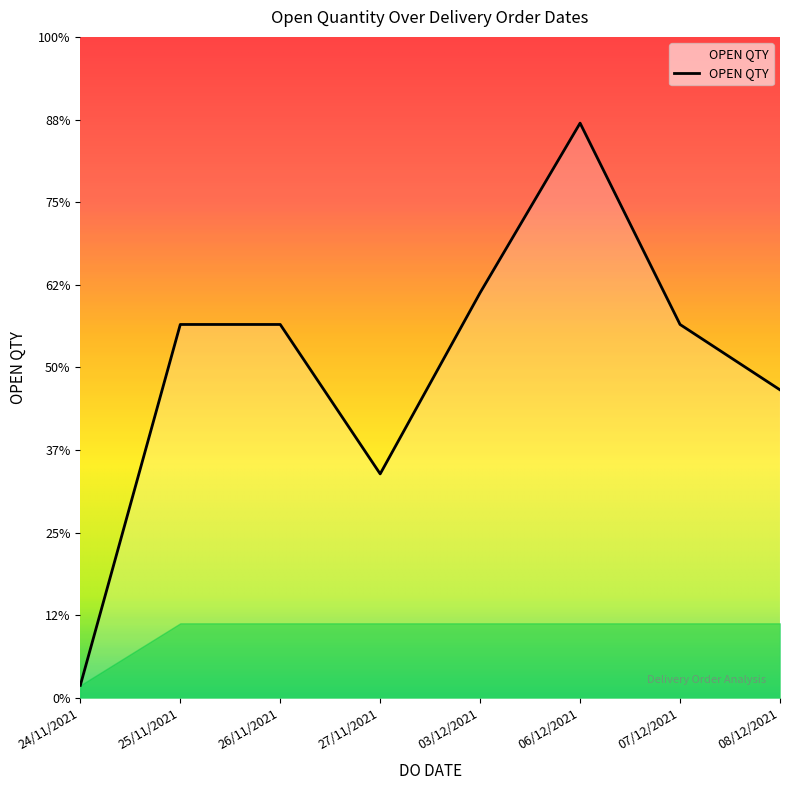

Where is the first local maximum?

06/12/2021